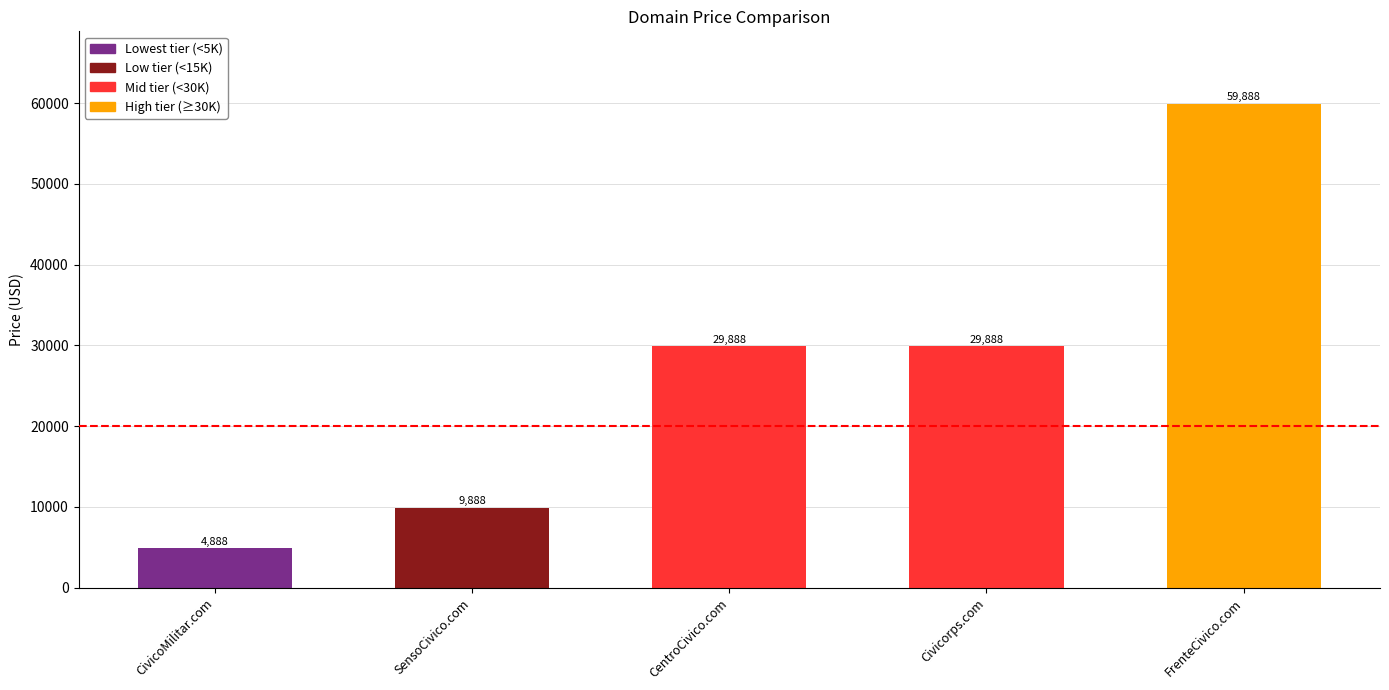

What is the approximate value at CentroCivico.com?

29888